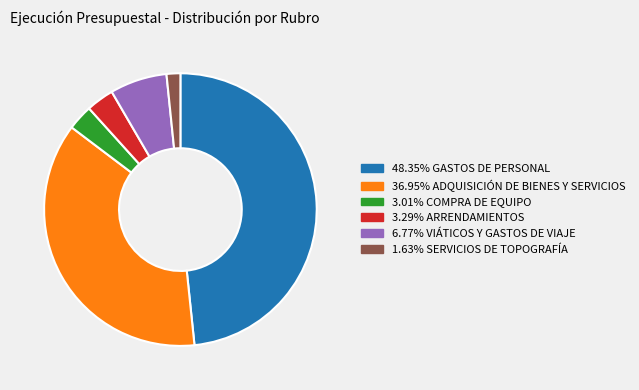

Does any single category account for the majority?

No